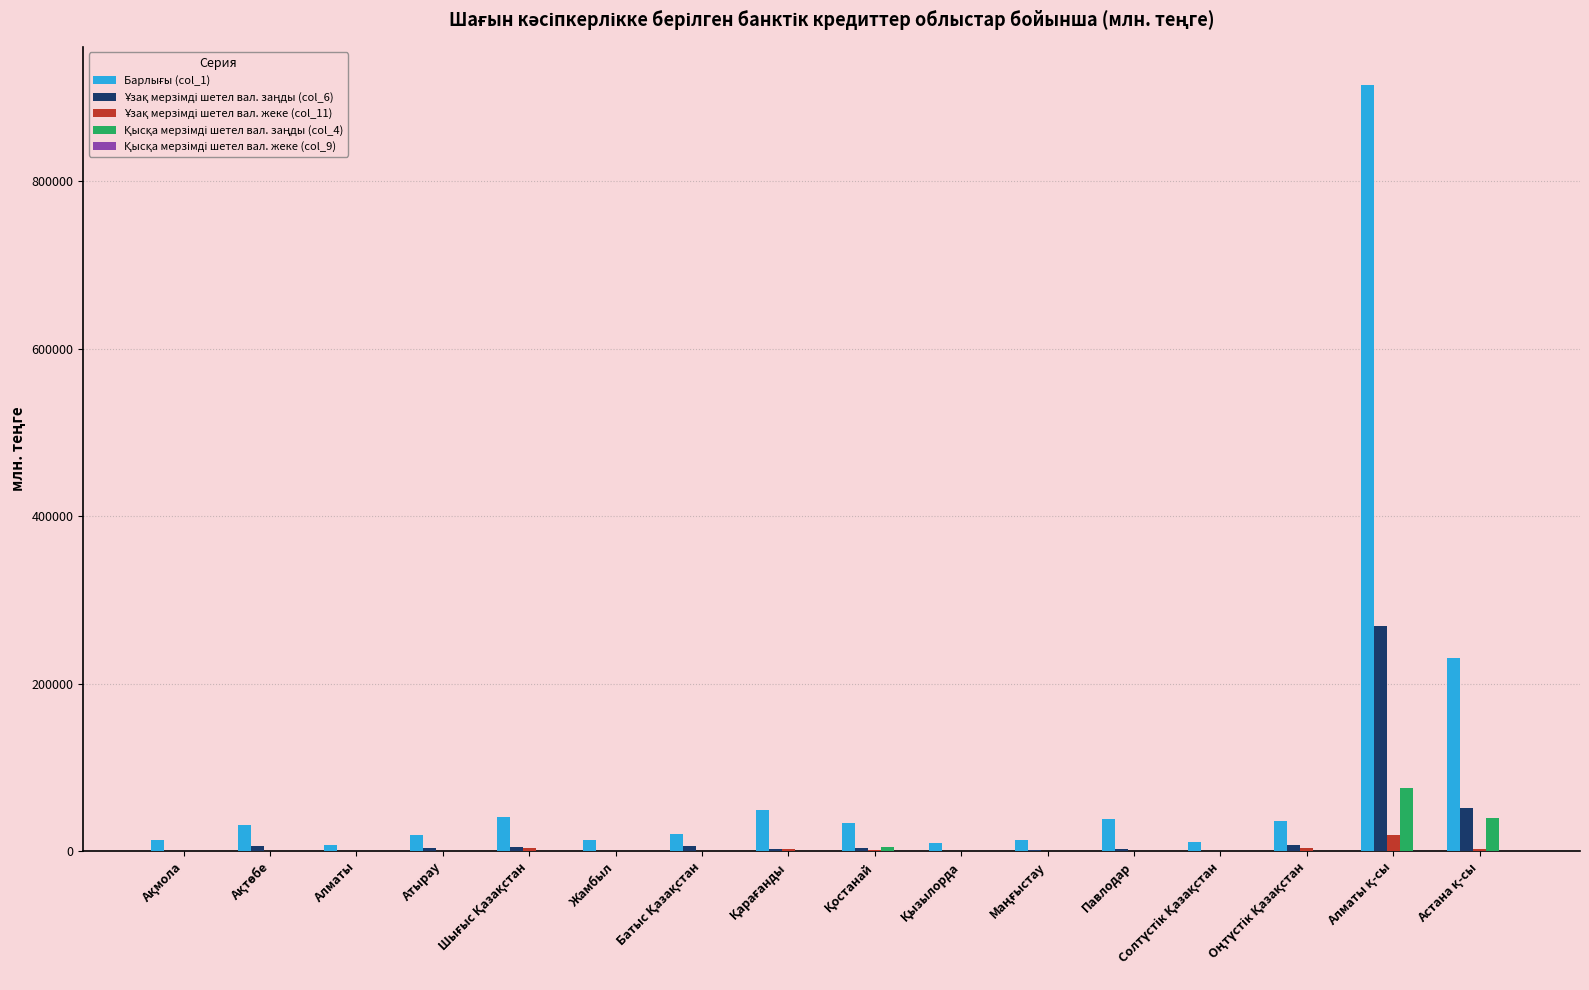

What is the average value of the Қысқа мерзімді шетел вал. заңды (col_4) series?

7674.6